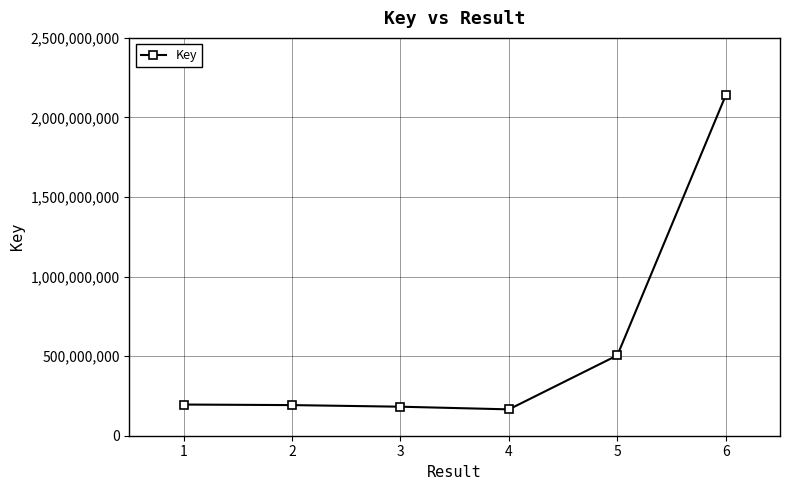

What is the minimum value shown in the chart?

165667139